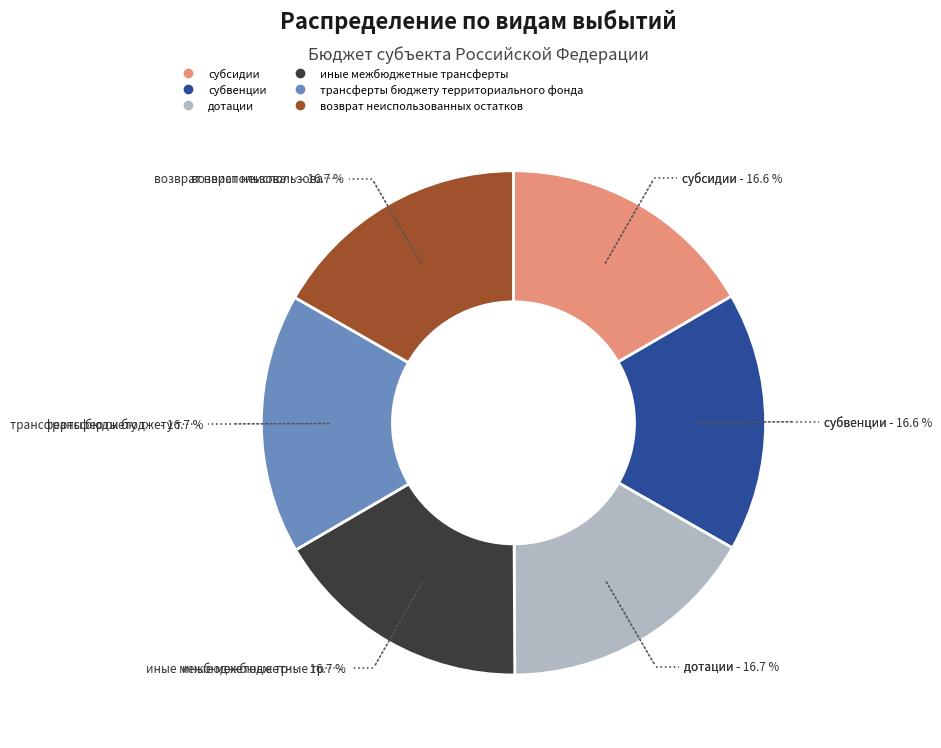

Does any single category account for the majority?

No